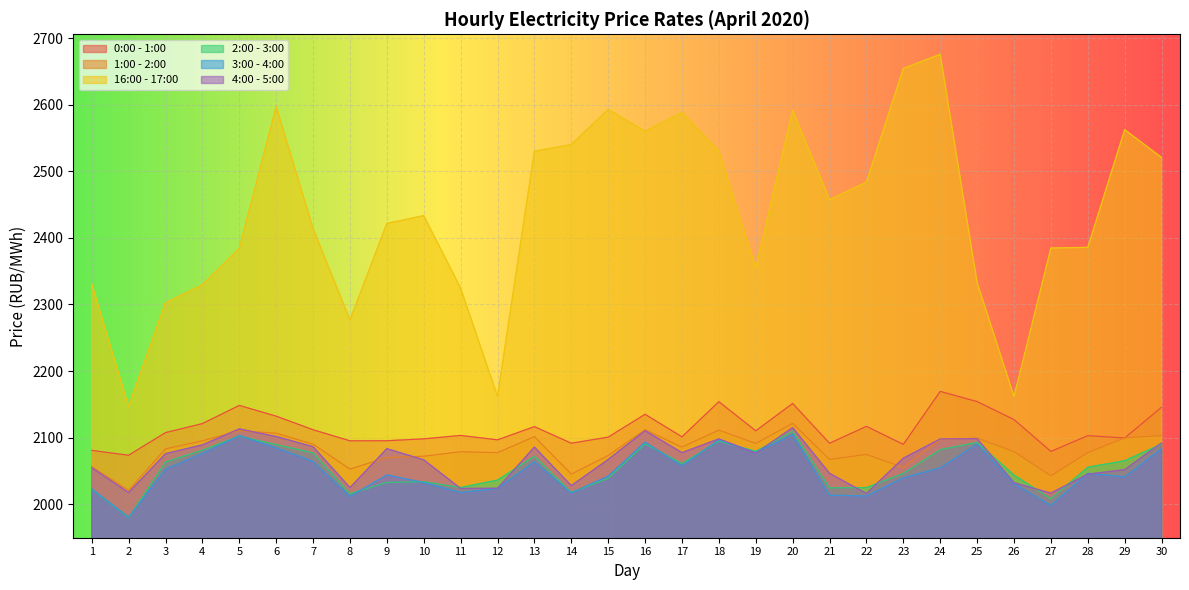

Where is 2:00 - 3:00 nearest to the value 2044?

26